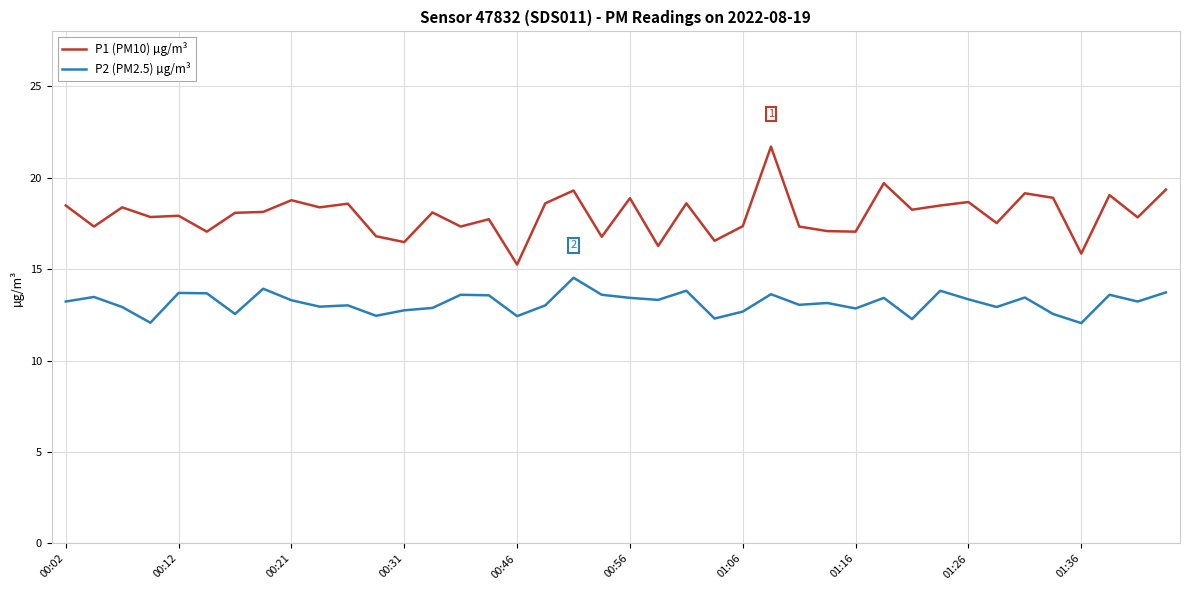

Rank the series by their average value, from lowest to highest.

P2 (PM2.5) µg/m³, P1 (PM10) µg/m³